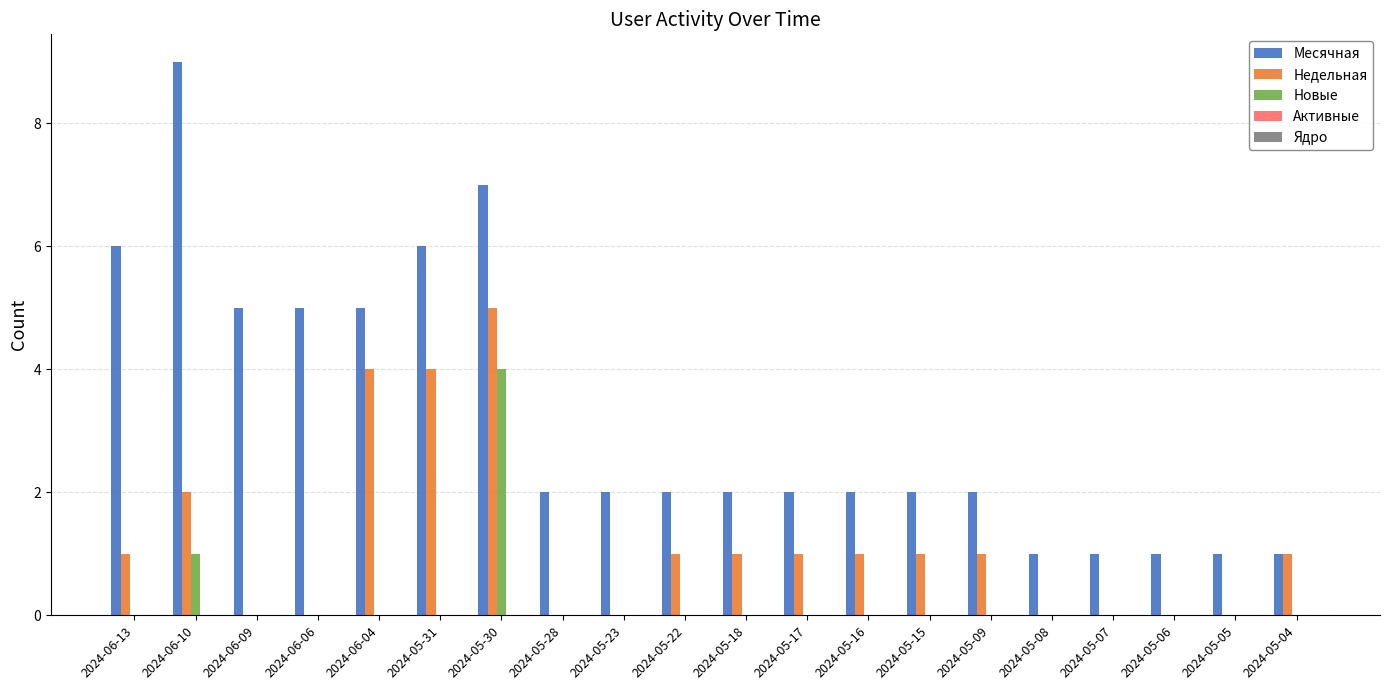

The value of Недельная at 2024-05-28 is 0. True or false?

True